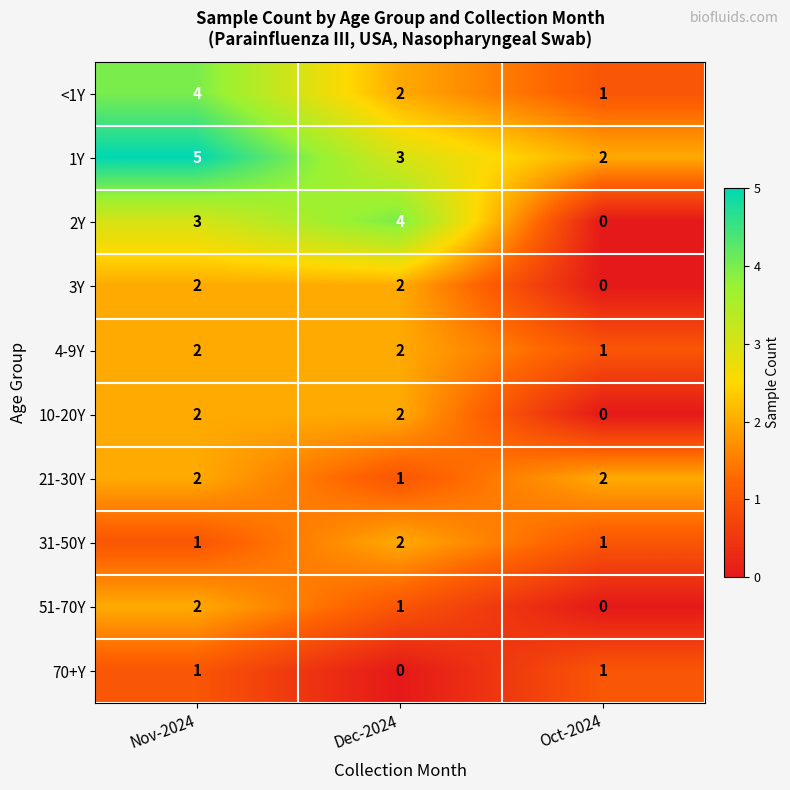

Reading right to left, transcribe all the data shown in this chart.

<1Y: Oct-2024=1	Dec-2024=2	Nov-2024=4
1Y: Oct-2024=2	Dec-2024=3	Nov-2024=5
2Y: Oct-2024=0	Dec-2024=4	Nov-2024=3
3Y: Oct-2024=0	Dec-2024=2	Nov-2024=2
4-9Y: Oct-2024=1	Dec-2024=2	Nov-2024=2
10-20Y: Oct-2024=0	Dec-2024=2	Nov-2024=2
21-30Y: Oct-2024=2	Dec-2024=1	Nov-2024=2
31-50Y: Oct-2024=1	Dec-2024=2	Nov-2024=1
51-70Y: Oct-2024=0	Dec-2024=1	Nov-2024=2
70+Y: Oct-2024=1	Dec-2024=0	Nov-2024=1